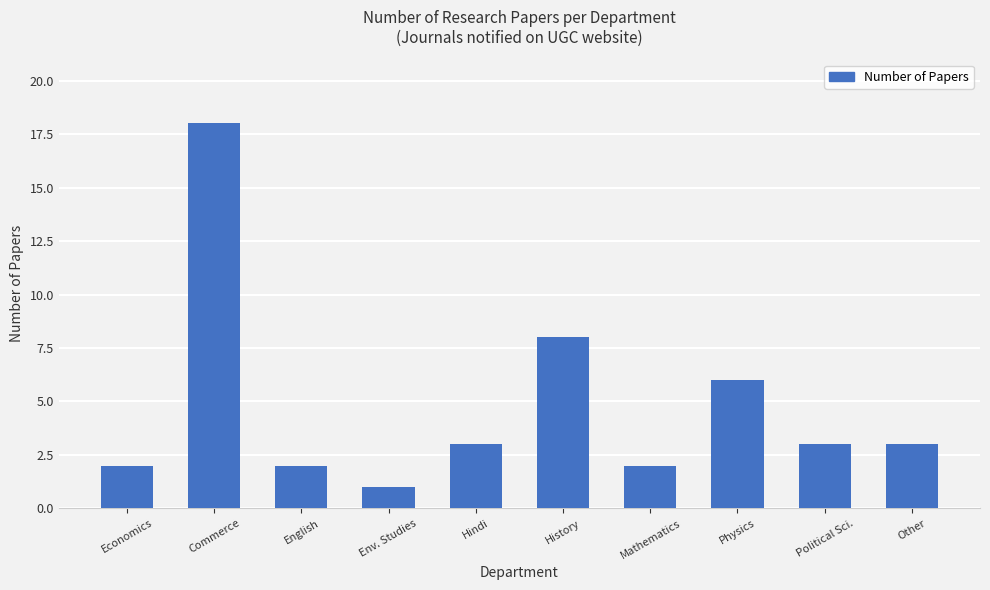

At which label is the value closest to 9?

History